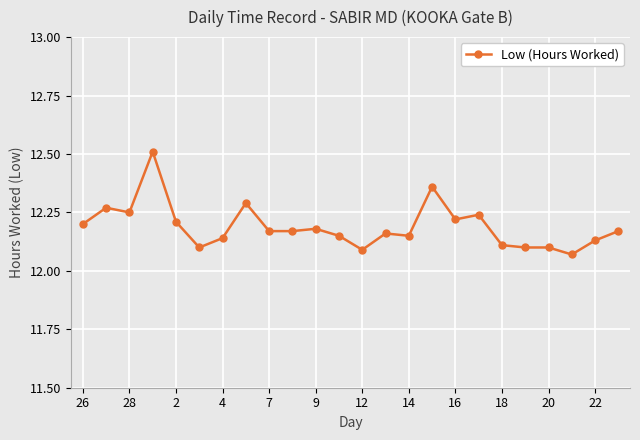

What is the greatest value displayed?

12.5